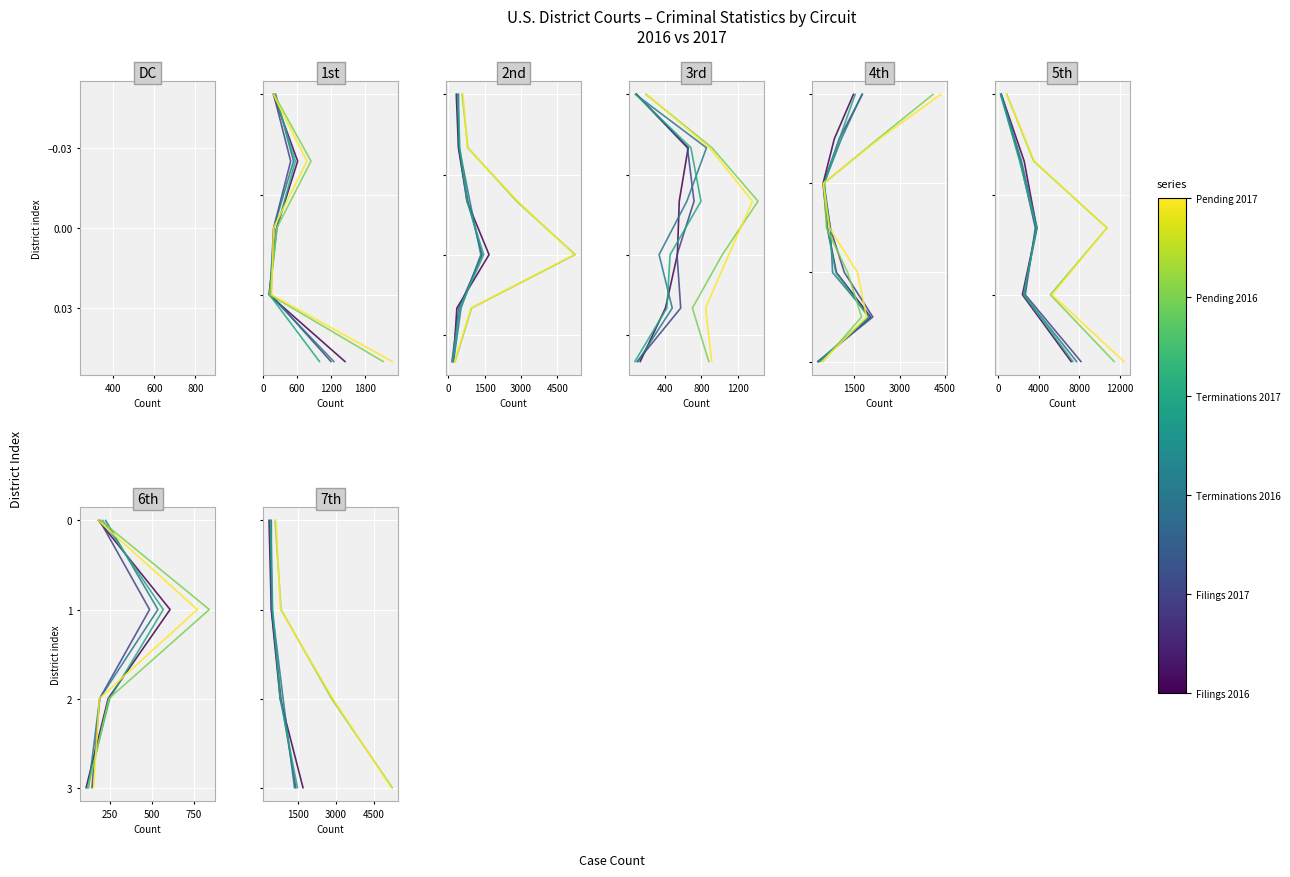

Which has a higher value, 200 or 800?

800